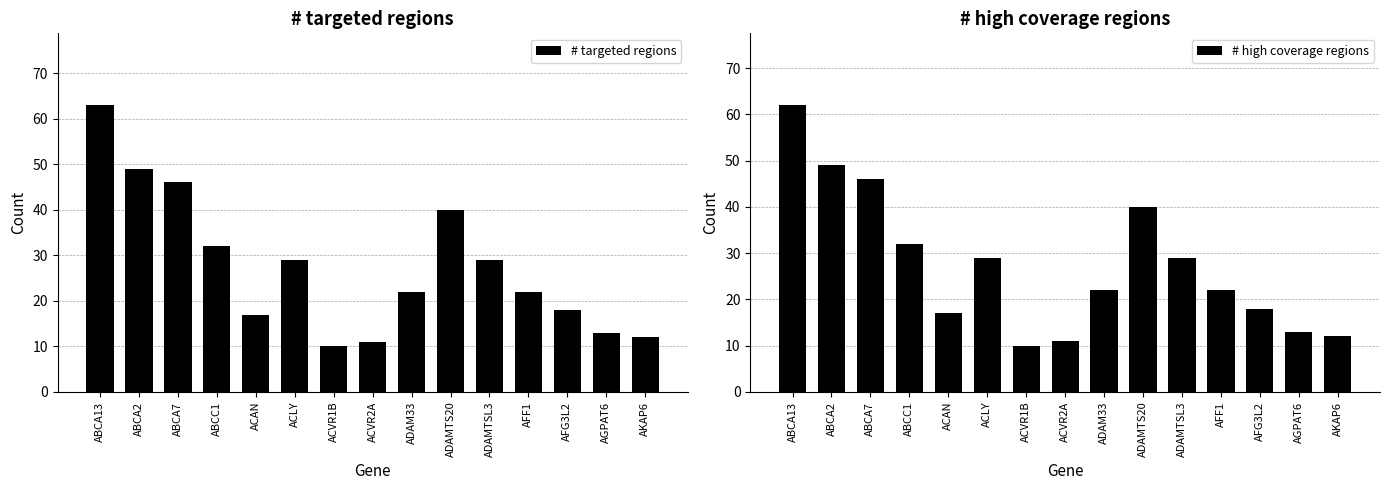

Reading left to right, list all the values displayed in this chart.

# targeted regions: 63	49	46	32	17	29	10	11	22	40	29	22	18	13	12
# high coverage regions: 62	49	46	32	17	29	10	11	22	40	29	22	18	13	12